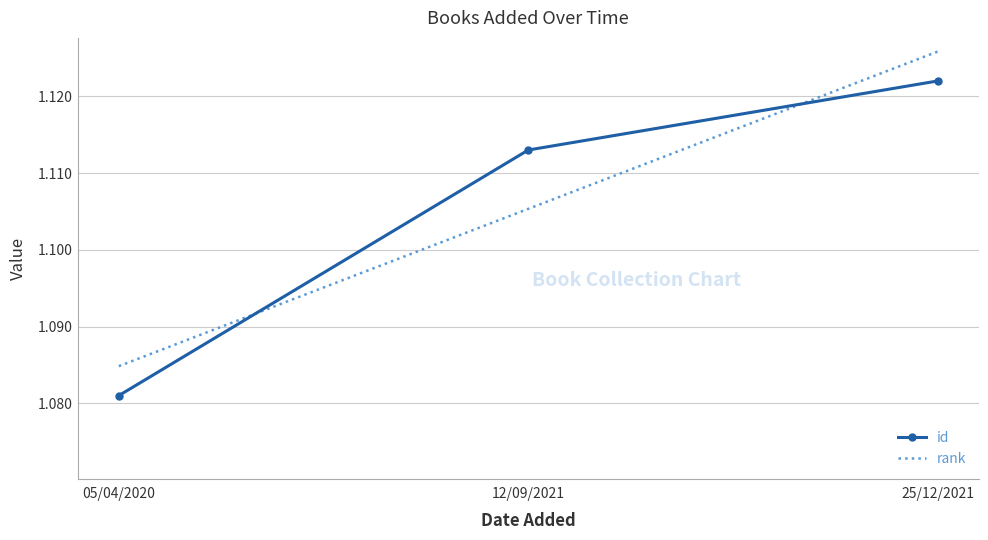

Is it true that the value at 05/04/2020 is 517?

False